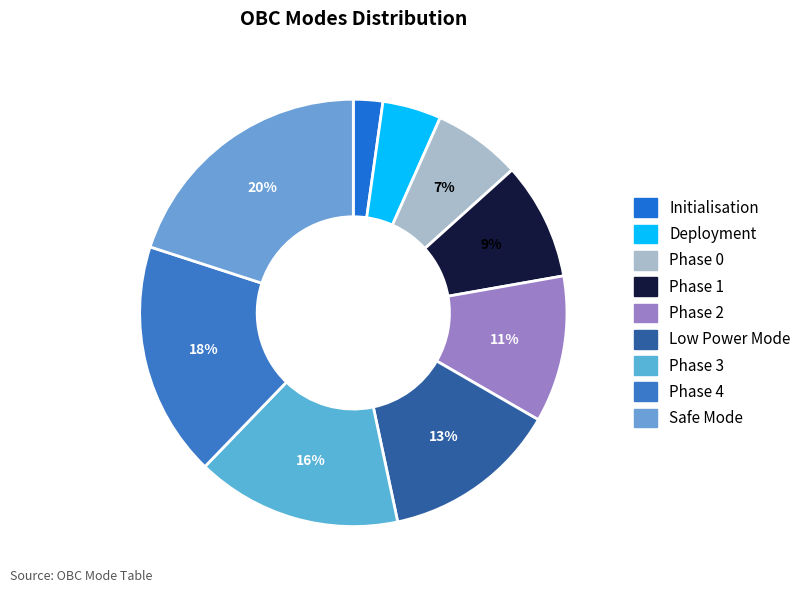

Which slice is the largest?

Safe Mode